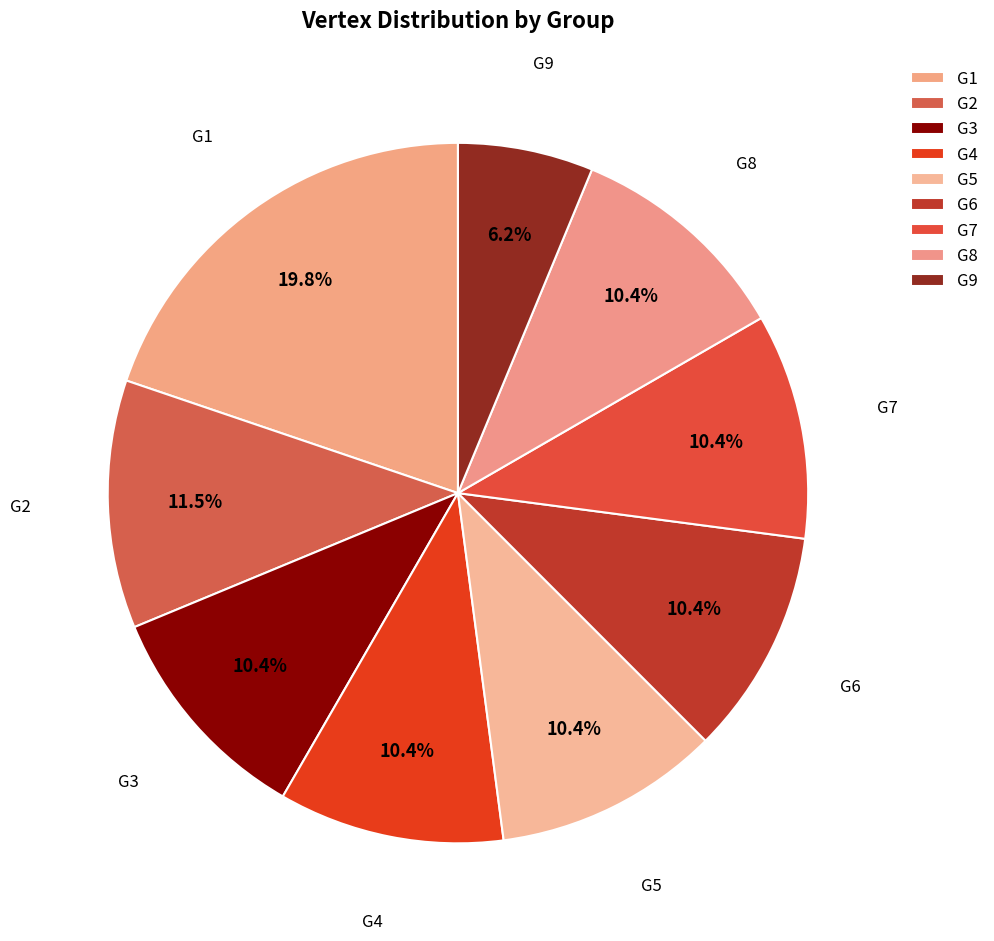

Which slice is the largest?

G1